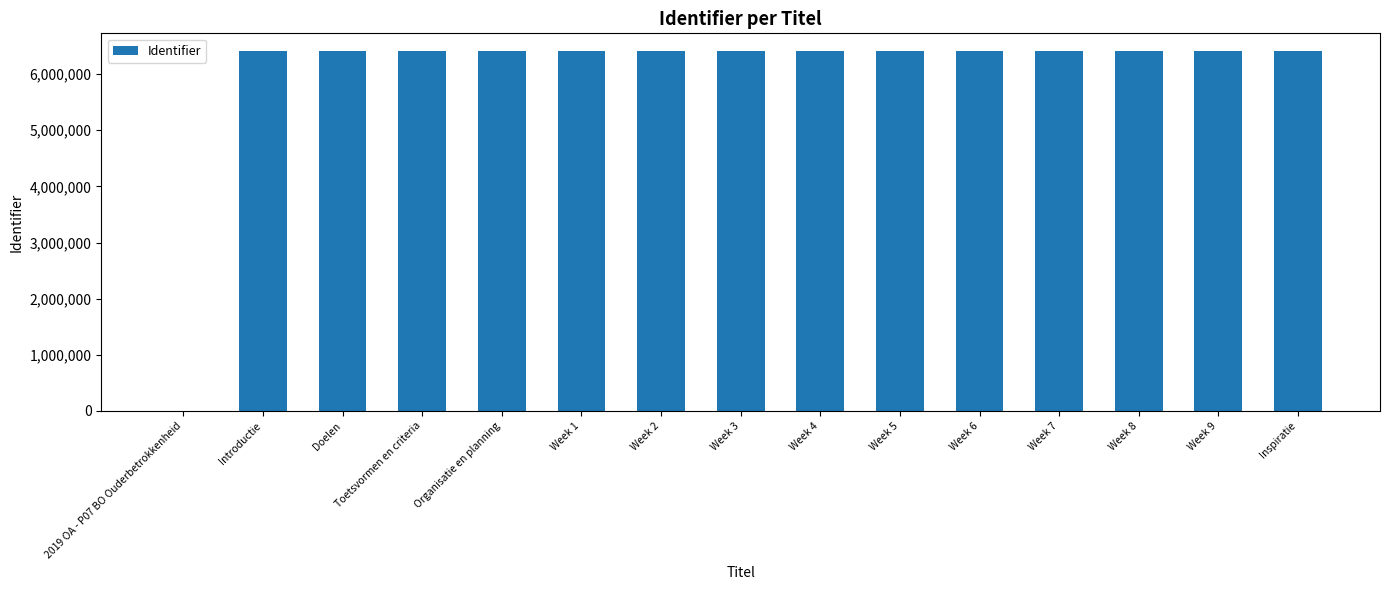

What is the difference between the values at Week 1 and 2019 OA - P07 BO Ouderbetrokkenheid?

6405664